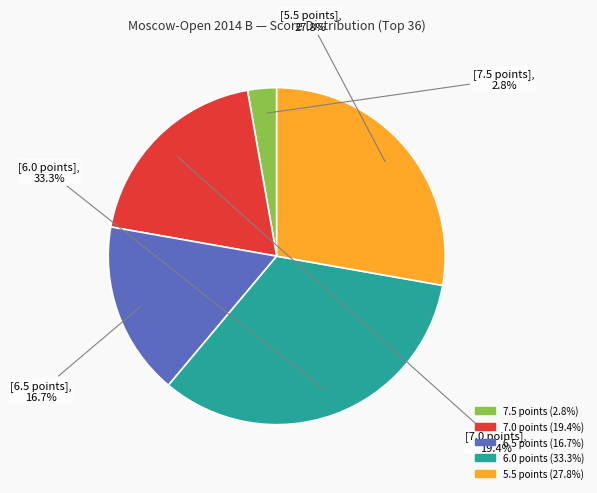

Which has a higher value, 6.0 or 7.0?

6.0